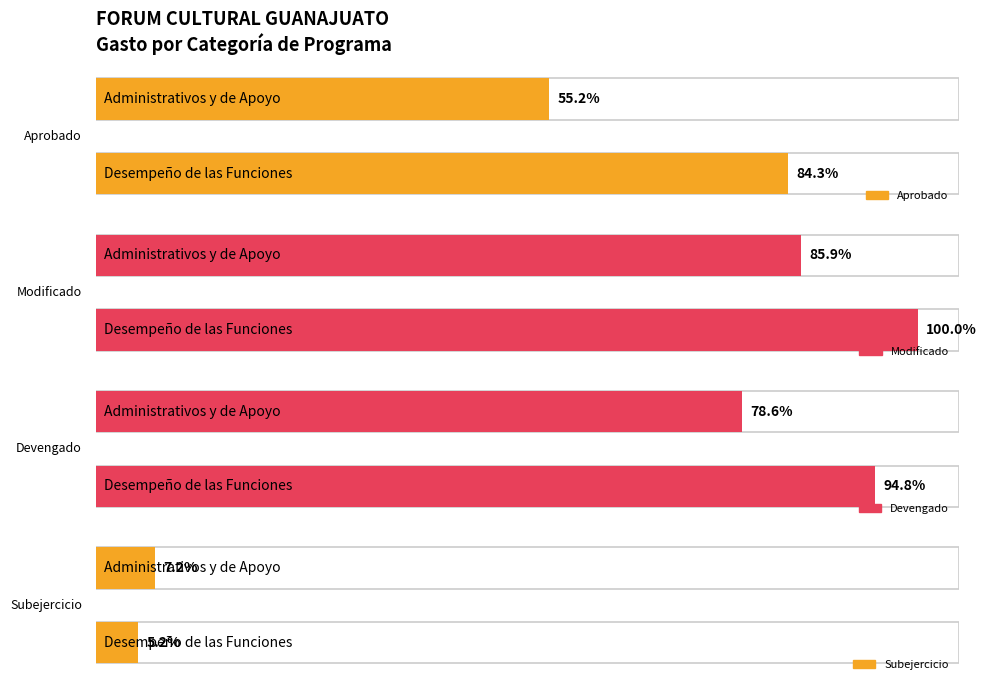

How many data points in Aprobado are above 46027956?

2